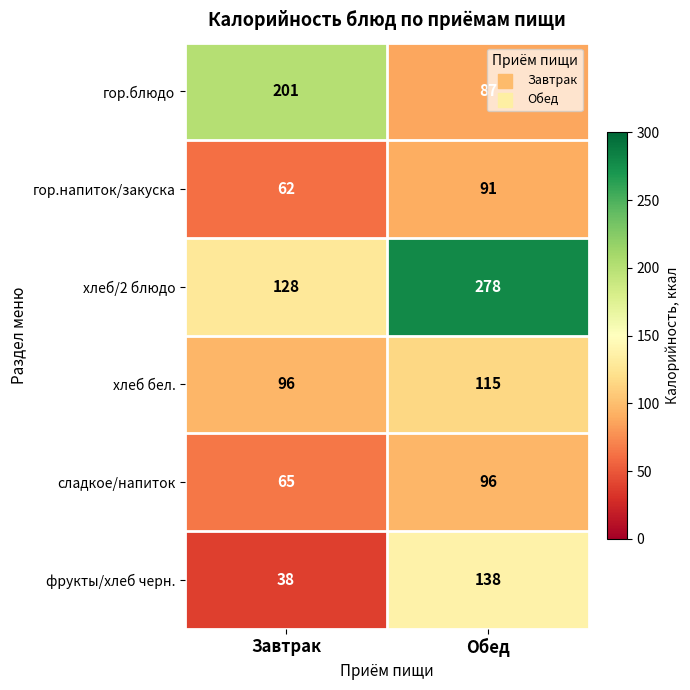

At Завтрак, list the series in order from smallest to largest.

фрукты/хлеб черн., гор.напиток/закуска, сладкое/напиток, хлеб бел., хлеб/2 блюдо, гор.блюдо